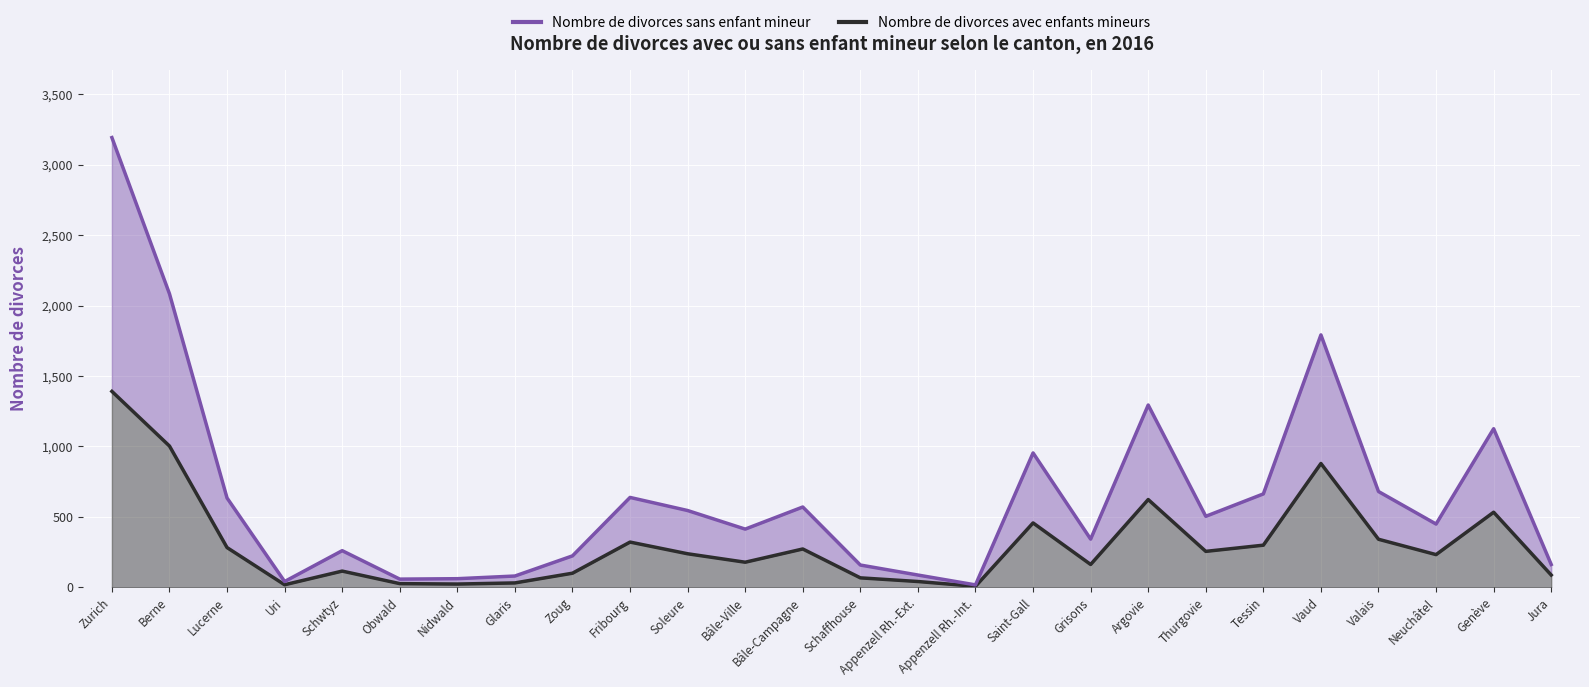

What is the label of the 12th point from the left?

Bâle-Ville